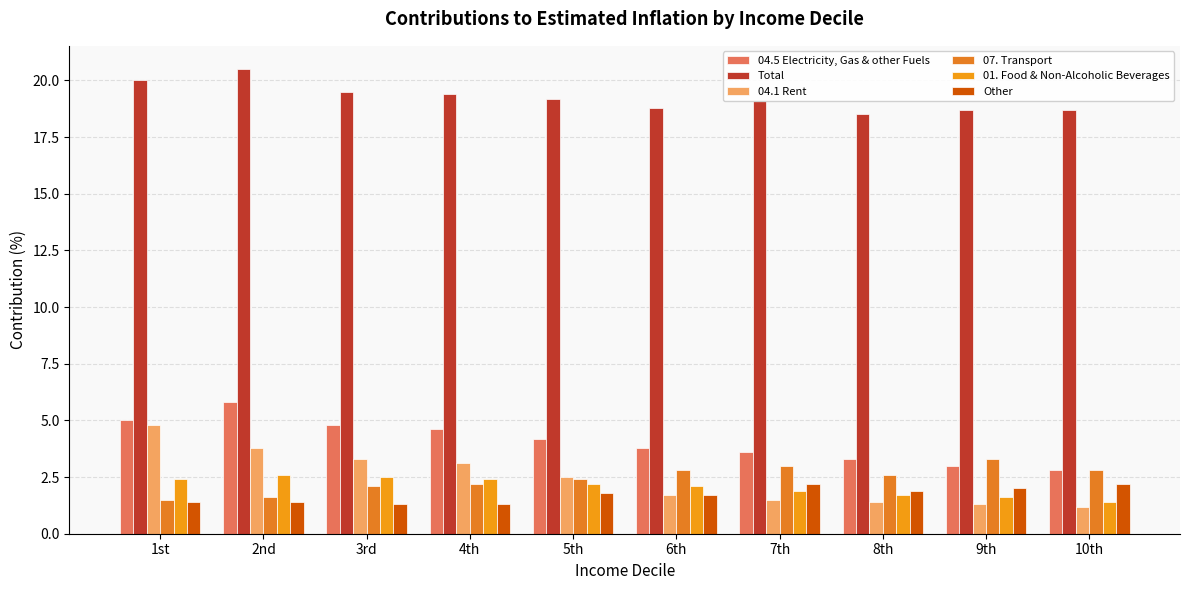

How many values in the 07. Transport series exceed 2?

8